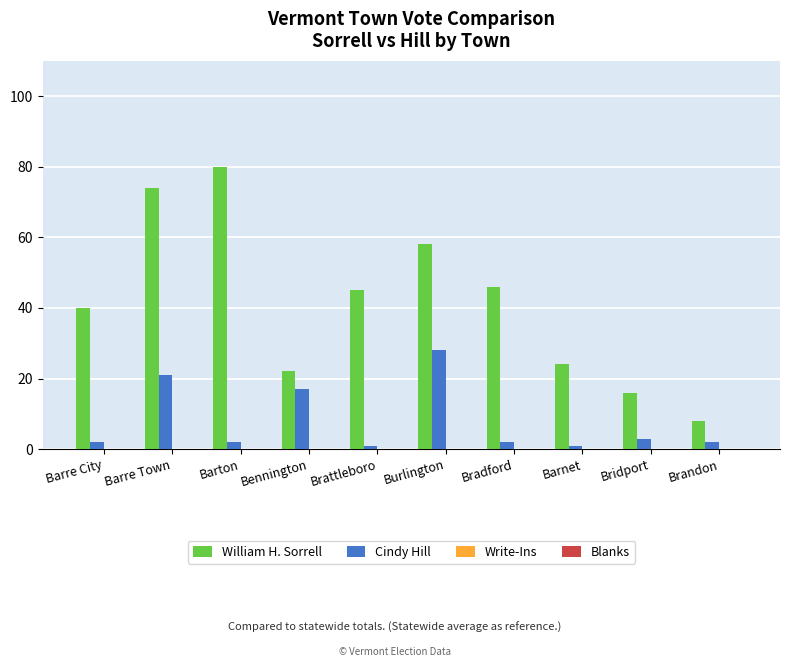

Rank the series by their average value, from highest to lowest.

William H. Sorrell, Cindy Hill